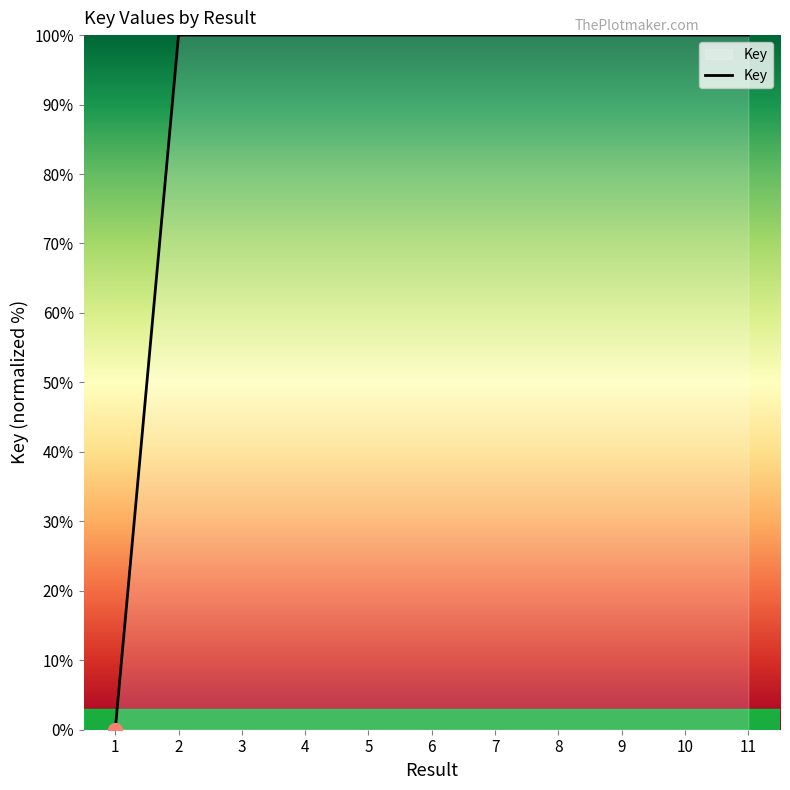

What is the greatest value displayed?

100.0